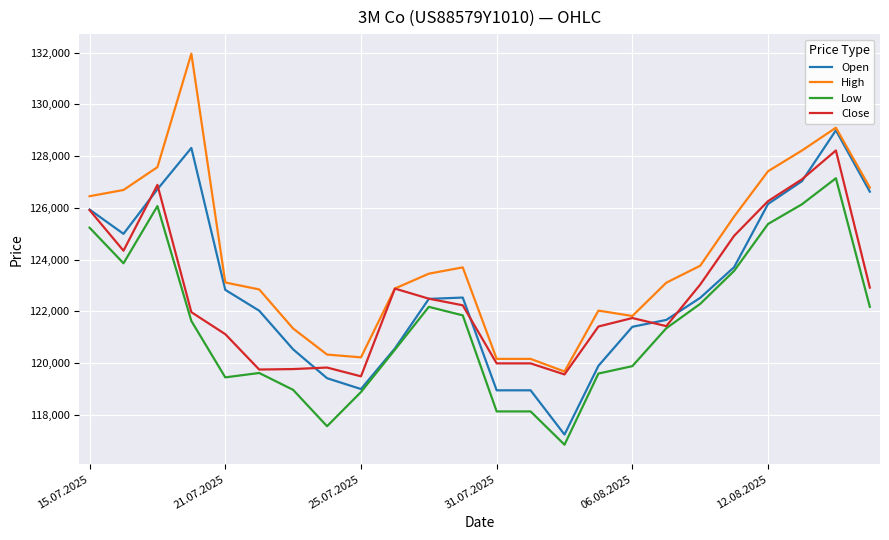

Which series has the largest total across all categories?

High